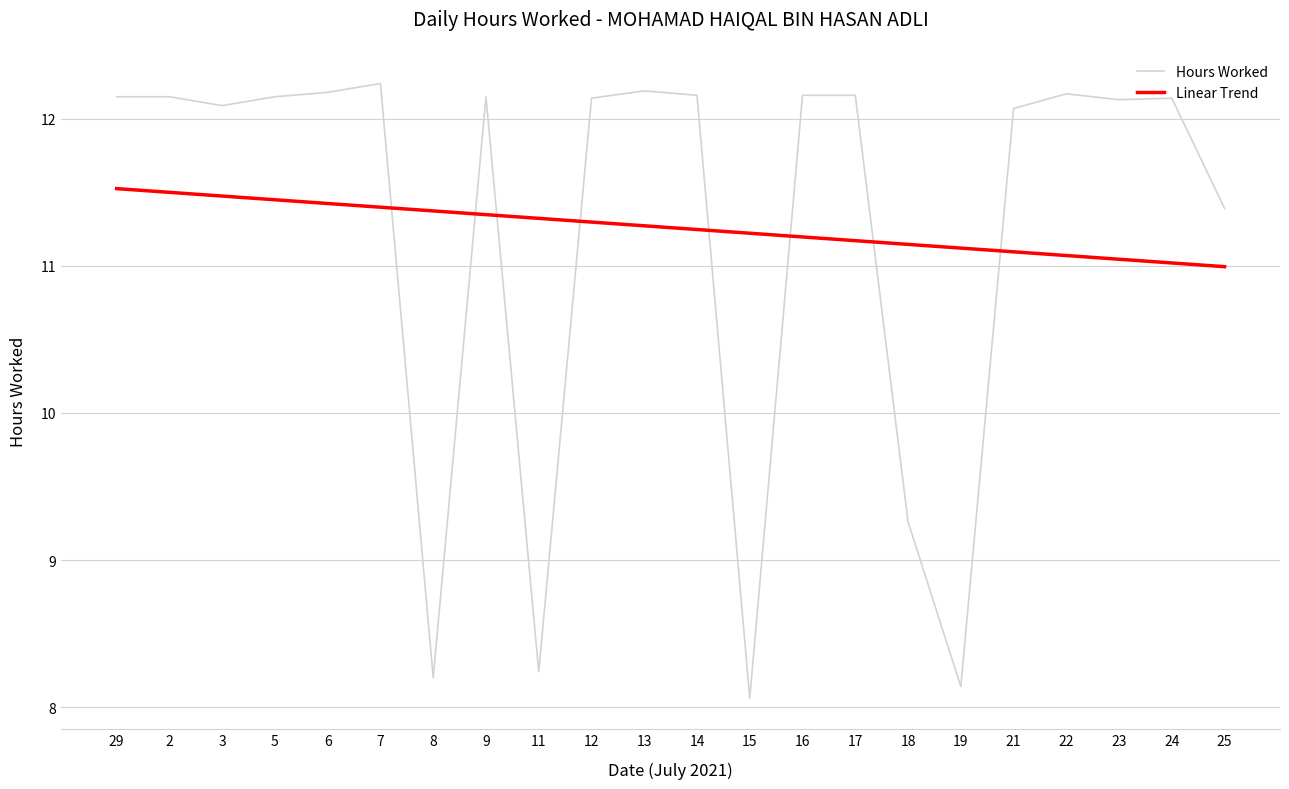

True or false: Hours Worked and Linear Trend intersect in this chart.

True